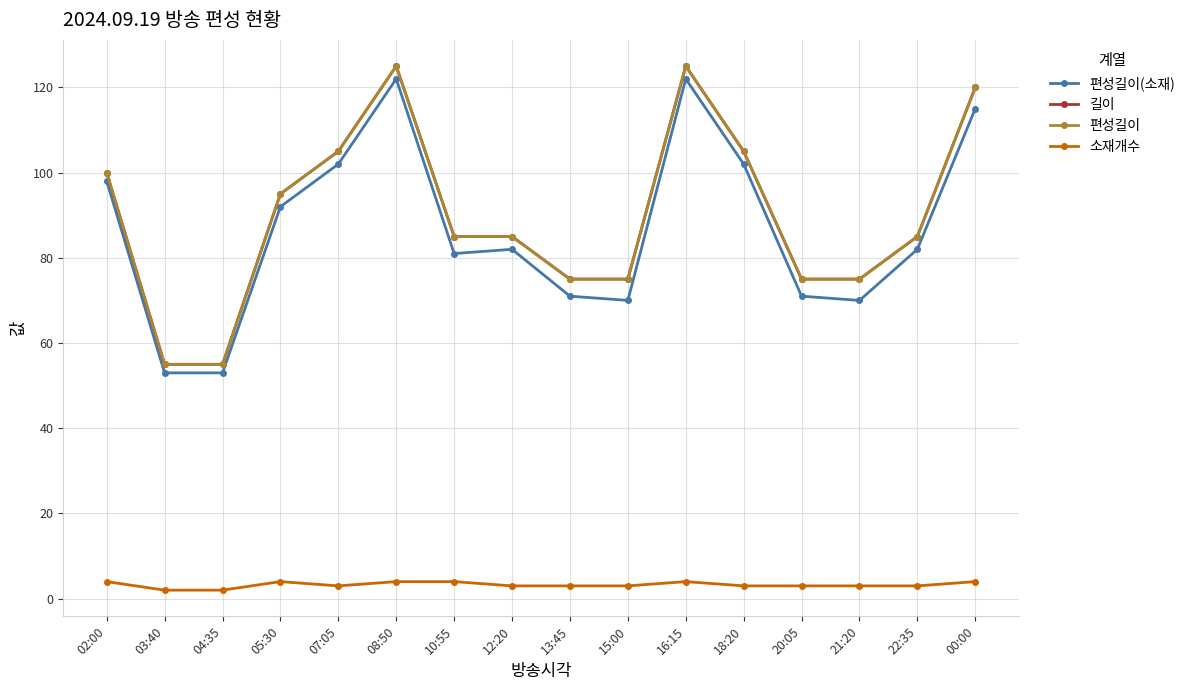

What is the sum of all 편성길이 values?

1440